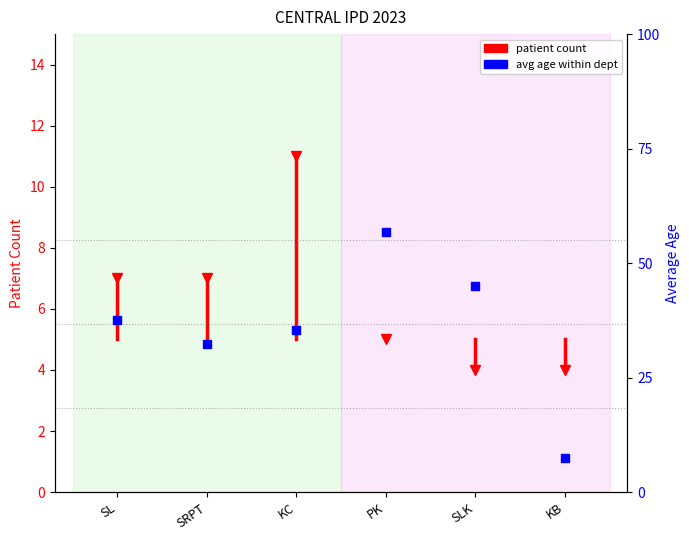

What is the ratio of the value at SLK to the value at PK?

0.8